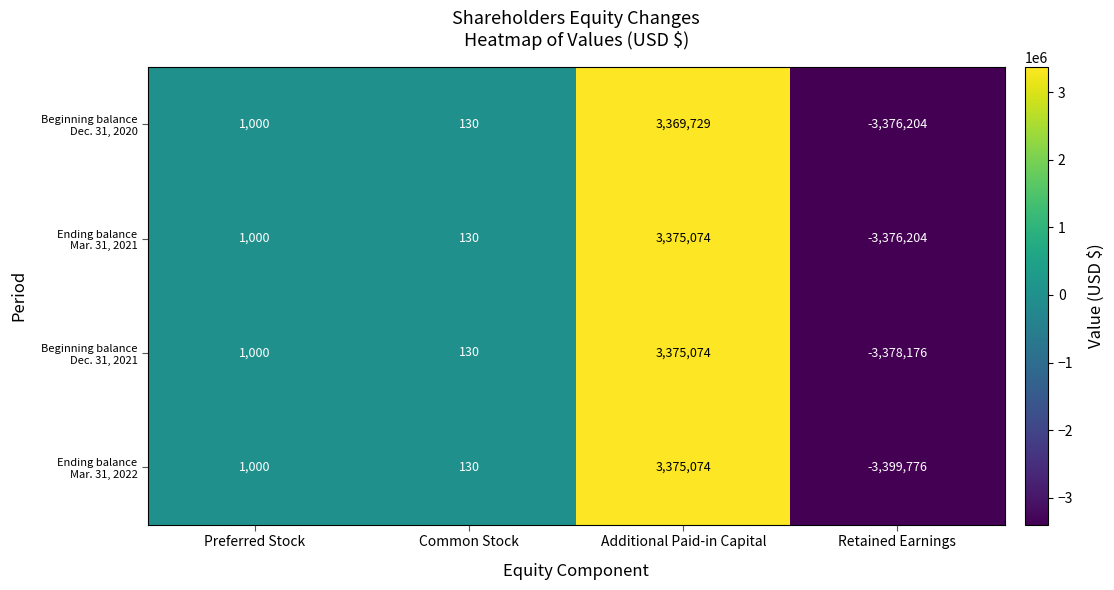

What is the total value across all series at Retained Earnings?

-13530360